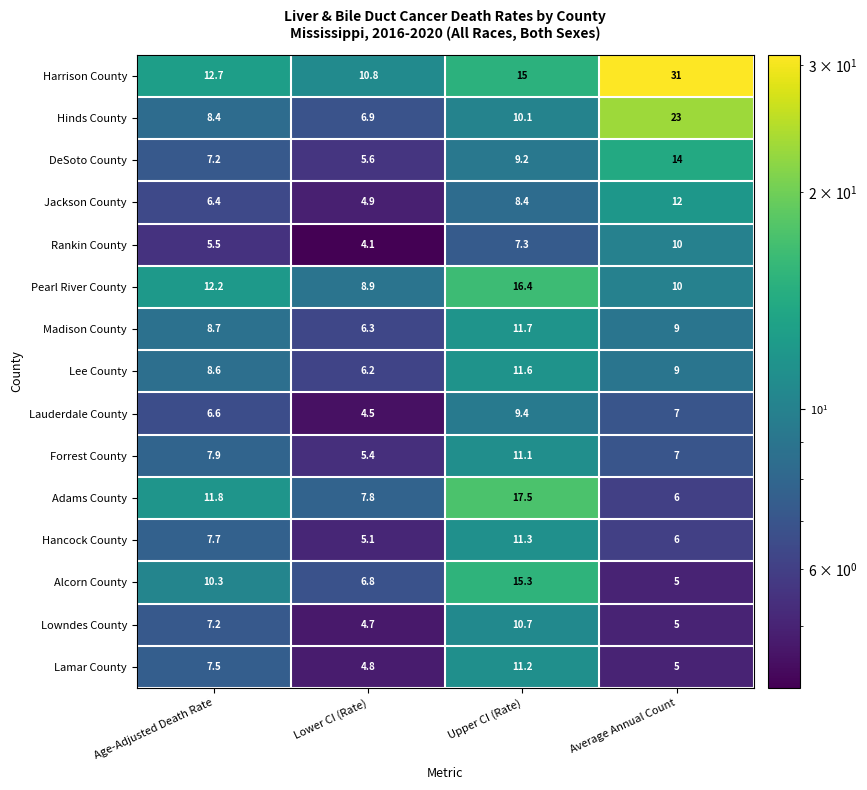

What is the sum of all Lauderdale County values?

27.5